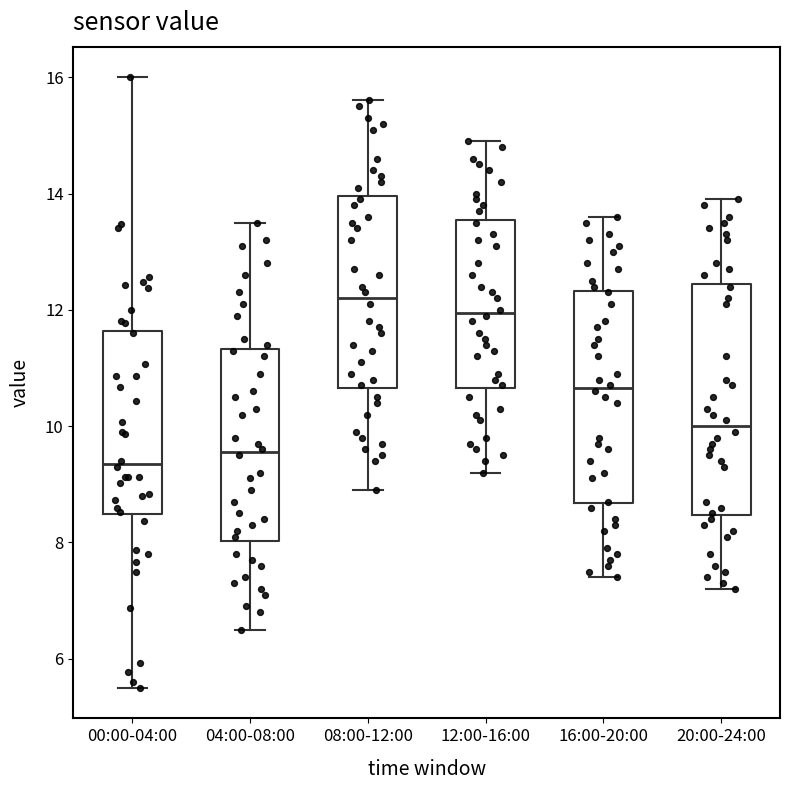

Reading left to right, read every box against the y-axis: the position of its median line, the range the box covers, and the ends of its whiskers. The values are not printed on the chart, so give them approximately, as read against the axis.

00:00-04:00: median 9.4, box 8.4 to 11.6, whiskers 5.6 to 16.0
04:00-08:00: median 9.6, box 8.0 to 11.4, whiskers 6.6 to 13.6
08:00-12:00: median 12.2, box 10.6 to 14.0, whiskers 9.0 to 15.6
12:00-16:00: median 12.0, box 10.6 to 13.6, whiskers 9.2 to 15.0
16:00-20:00: median 10.6, box 8.6 to 12.4, whiskers 7.4 to 13.6
20:00-24:00: median 10.0, box 8.4 to 12.4, whiskers 7.2 to 14.0